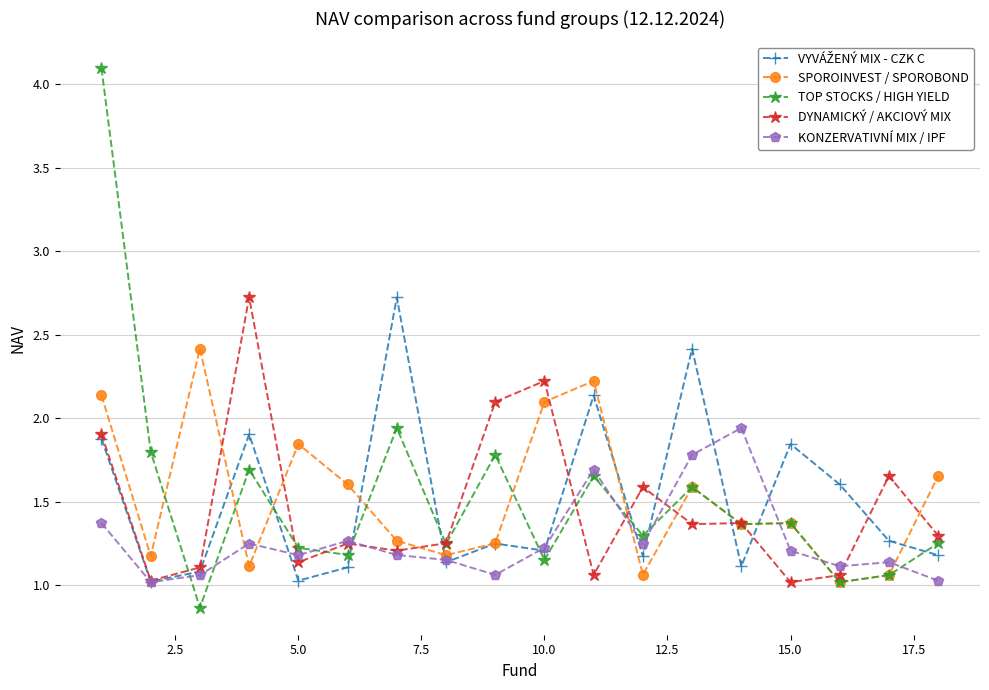

What is the greatest value displayed?

4.1